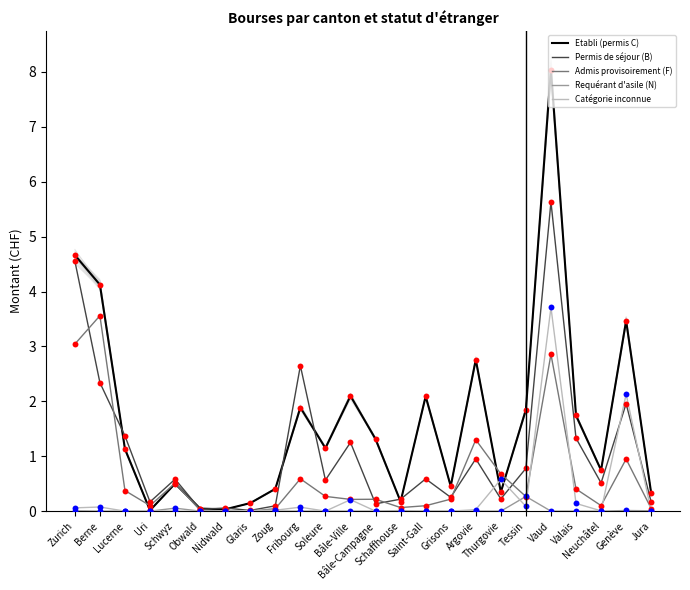

Which series has the widest spread of Y values?

Etabli (permis C)